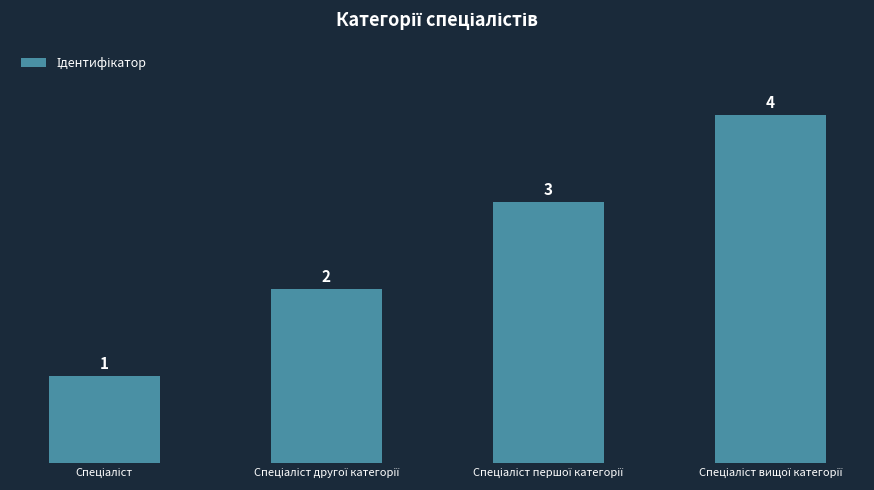

How many values are between 2 and 4?

3